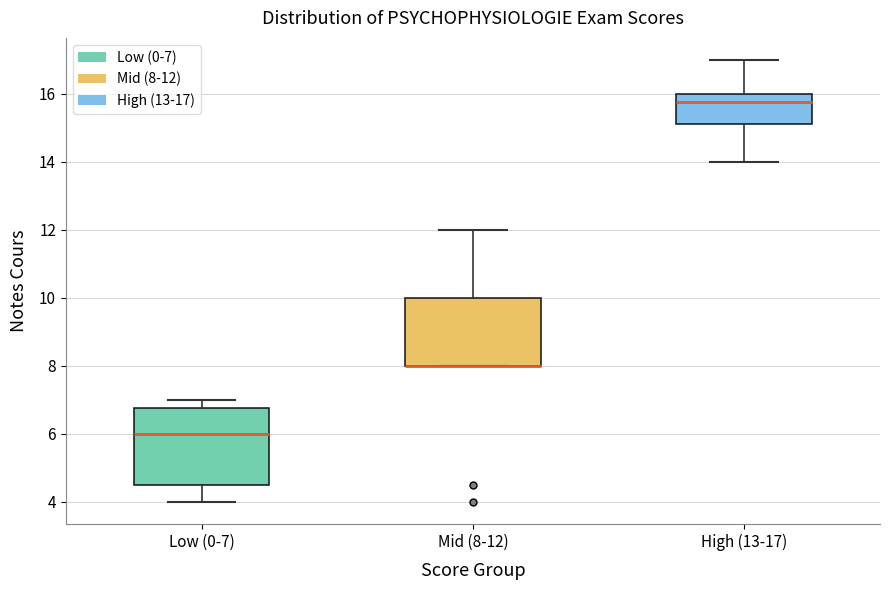

Reading left to right, read every box against the y-axis: the position of its median line, the range the box covers, and the ends of its whiskers. The values are not printed on the chart, so give them approximately, as read against the axis.

Low (0-7): median 6.0, box 4.6 to 6.8, whiskers 4.0 to 7.0
Mid (8-12): median 8.0 (drawn on the box's lower edge), box 8.0 to 10.0, whiskers 8.0 to 12.0
High (13-17): median 15.8, box 15.2 to 16.0, whiskers 14.0 to 17.0